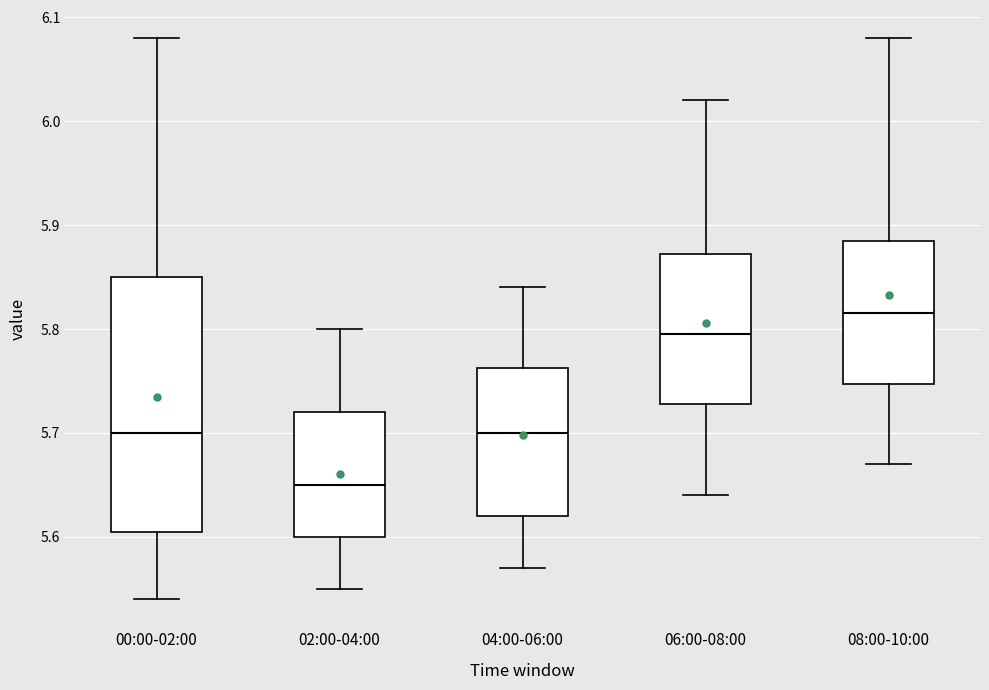

Comparing the boxes themselves (not the whiskers), which one is the tallest?

00:00-02:00